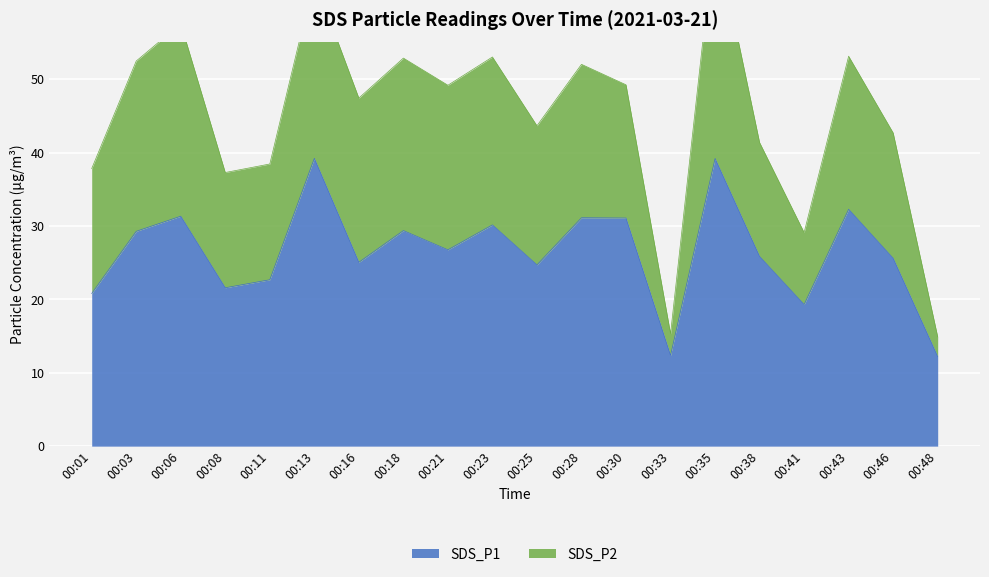

What is the value of the 14th point from the left?

12.4